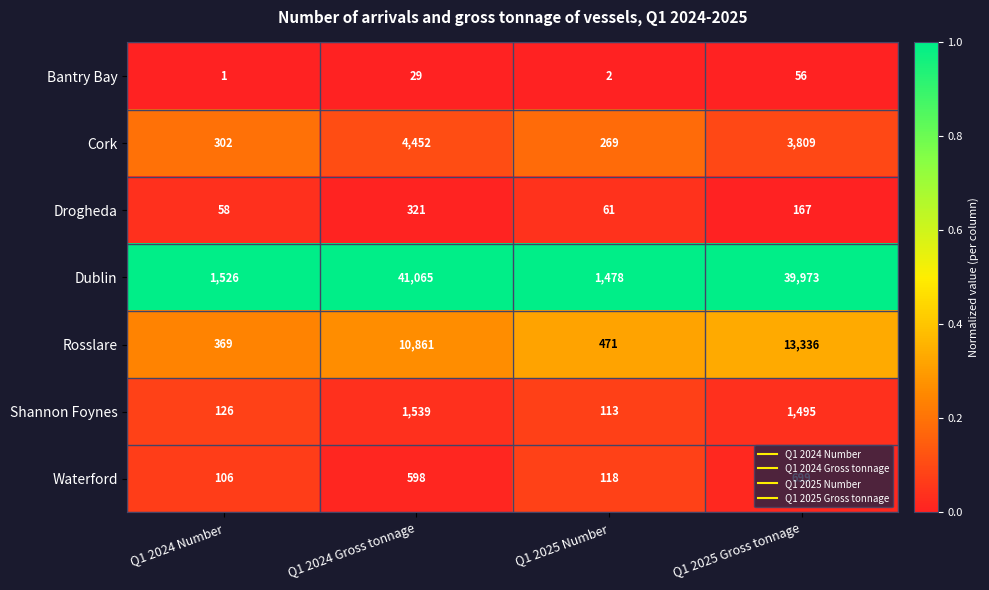

What is the difference between the maximum and minimum values in the Bantry Bay series?

55